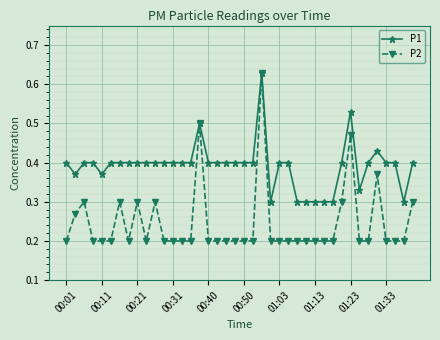

At how many categories does at least one series exceed 0?

40